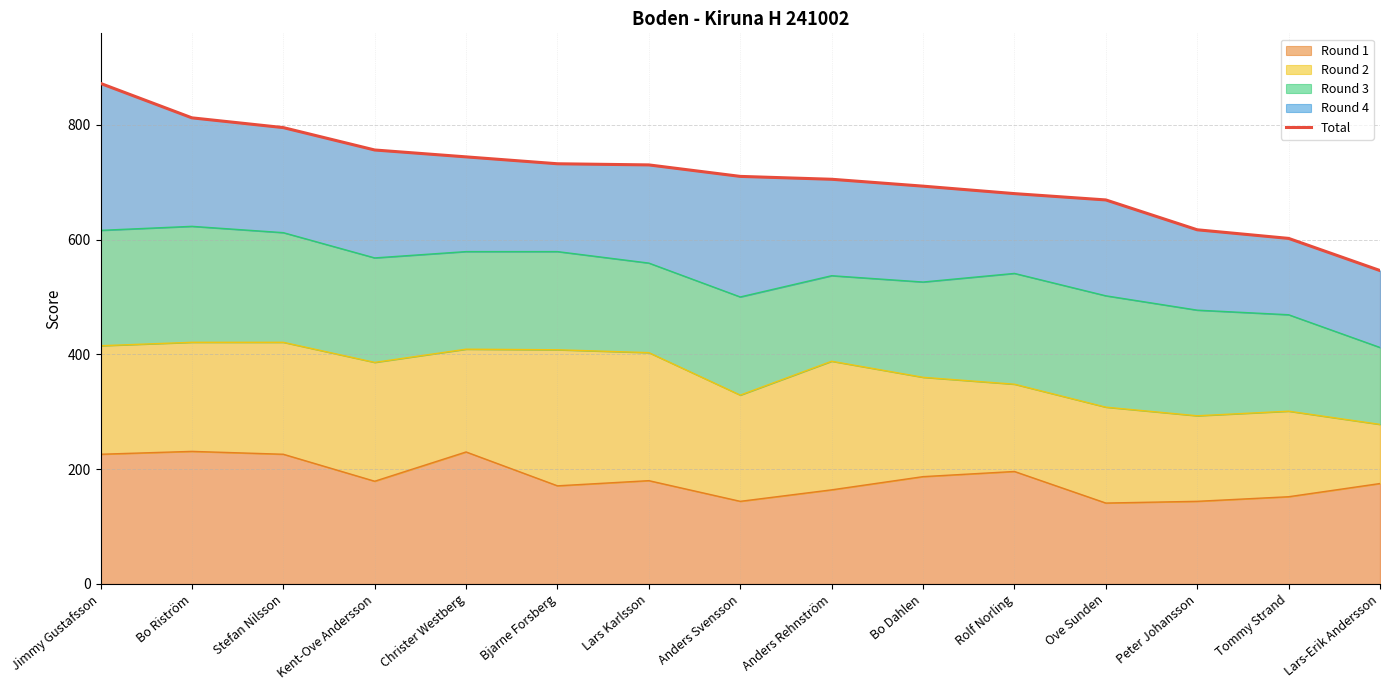

List the labels in order of value, largest first.

Jimmy Gustafsson, Bo Riström, Stefan Nilsson, Kent-Ove Andersson, Christer Westberg, Bjarne Forsberg, Lars Karlsson, Anders Svensson, Anders Rehnström, Bo Dahlen, Rolf Norling, Ove Sunden, Peter Johansson, Tommy Strand, Lars-Erik Andersson